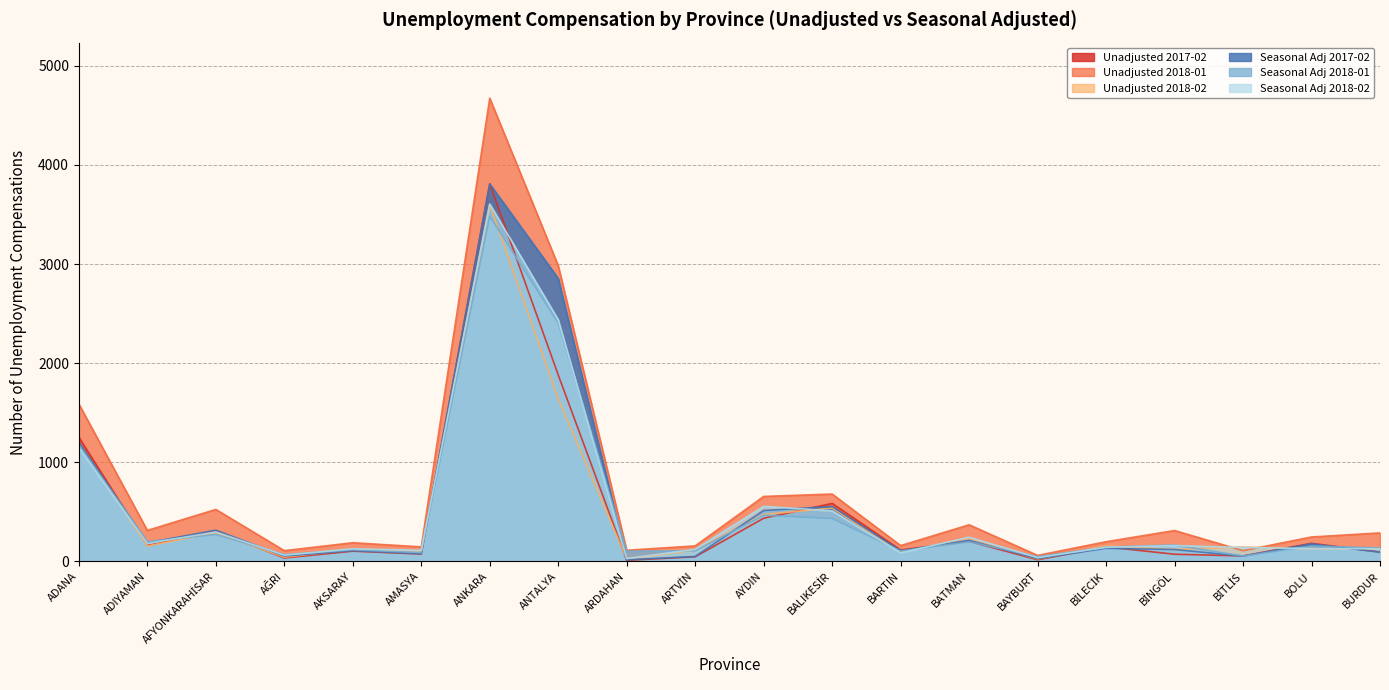

At BATMAN, list the series in order from smallest to largest.

Seasonal Adj 2018-01, Unadjusted 2017-02, Seasonal Adj 2017-02, Unadjusted 2018-02, Seasonal Adj 2018-02, Unadjusted 2018-01